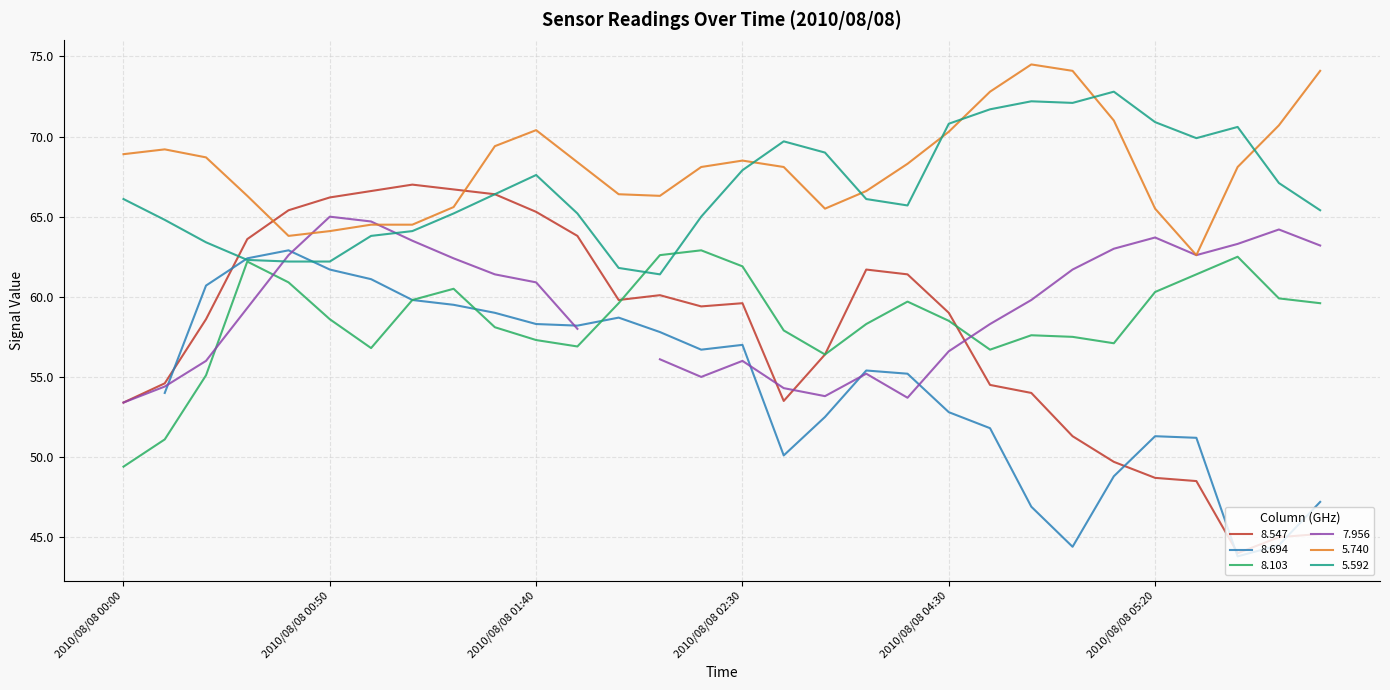

Which series ends up on top after the final intersection of 5.740 and 8.547?

5.740